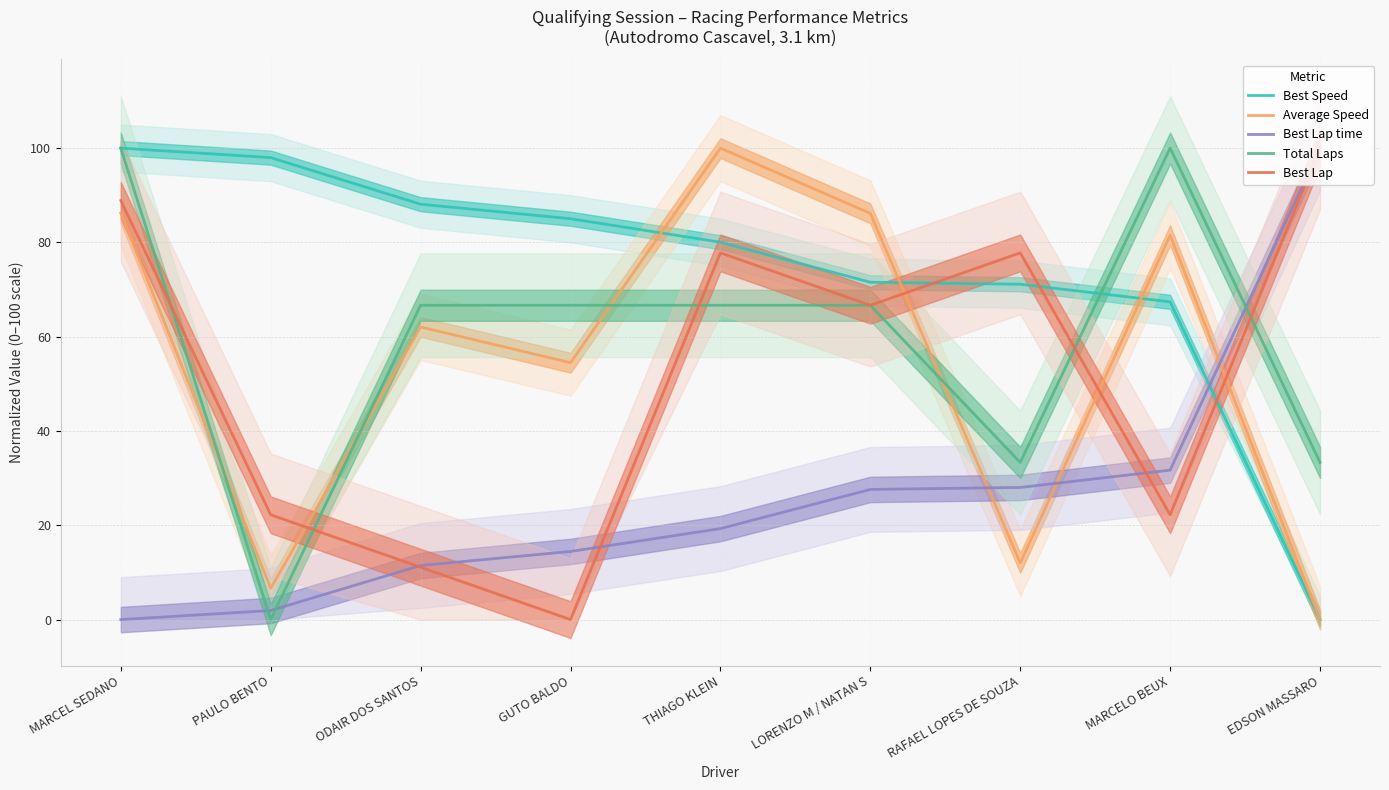

What are all the series names shown in the legend?

Best Speed, Average Speed, Best Lap time, Total Laps, Best Lap